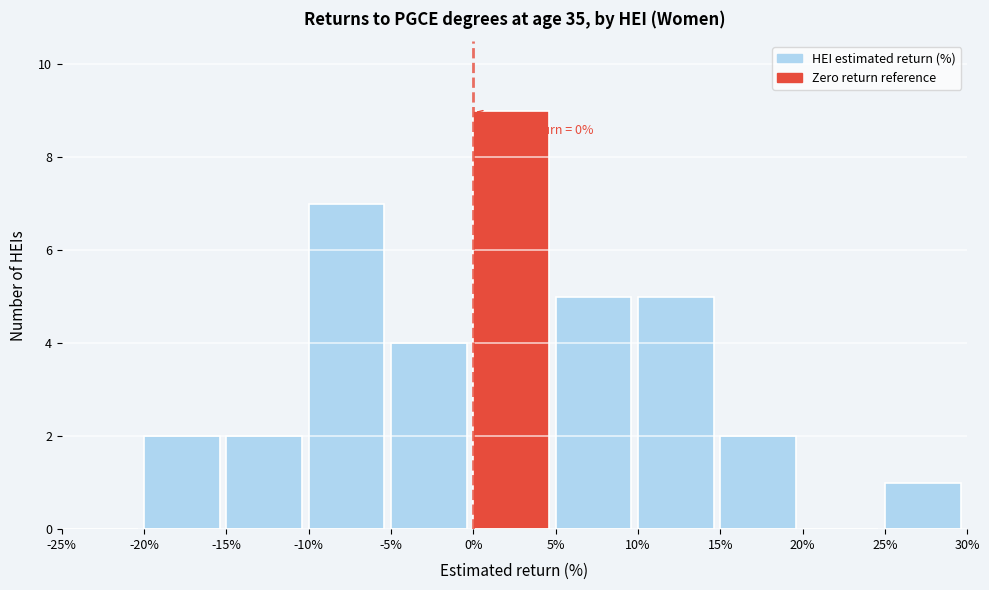

Which range on the x-axis has the tallest bar?

0% to 5%